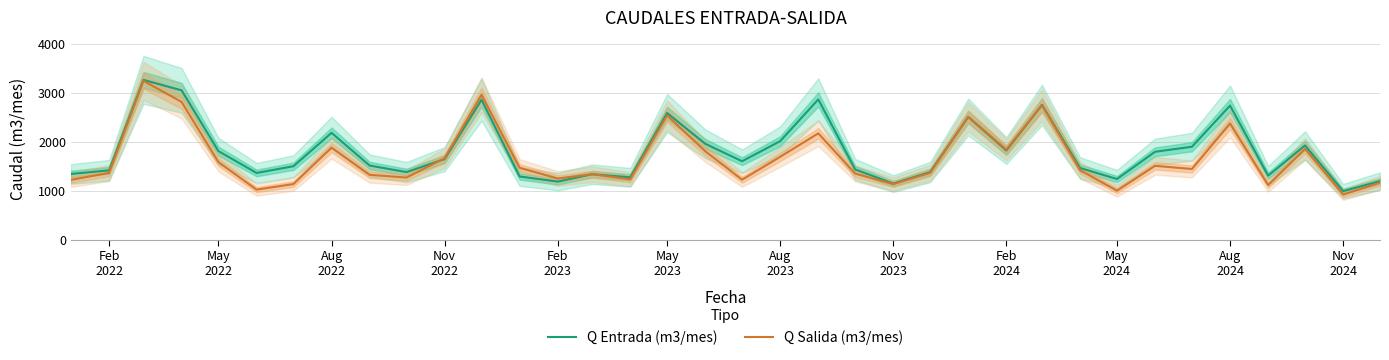

Does the chart have visible grid lines?

Yes